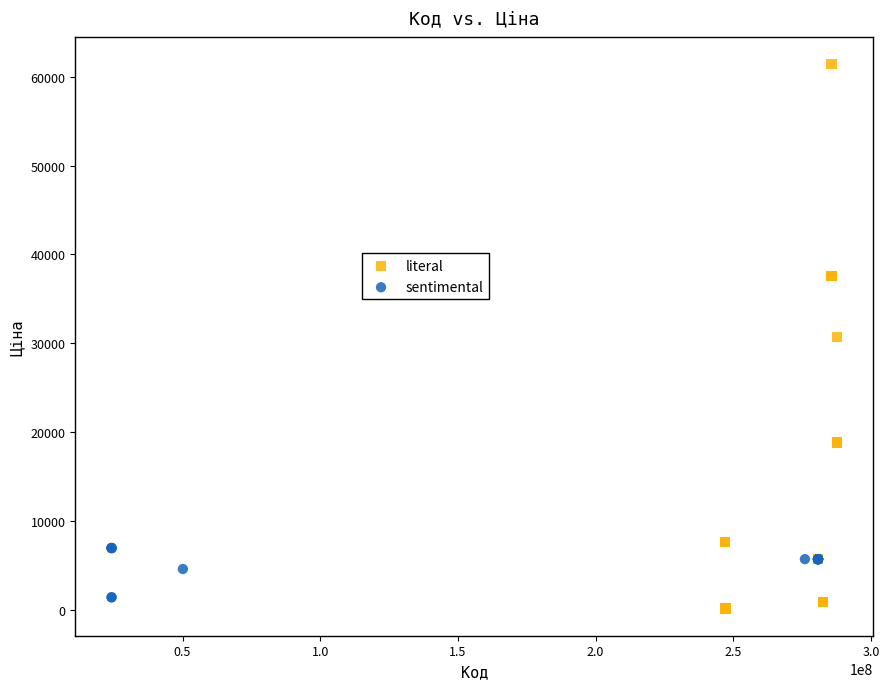

Which series has the widest spread of Y values?

literal